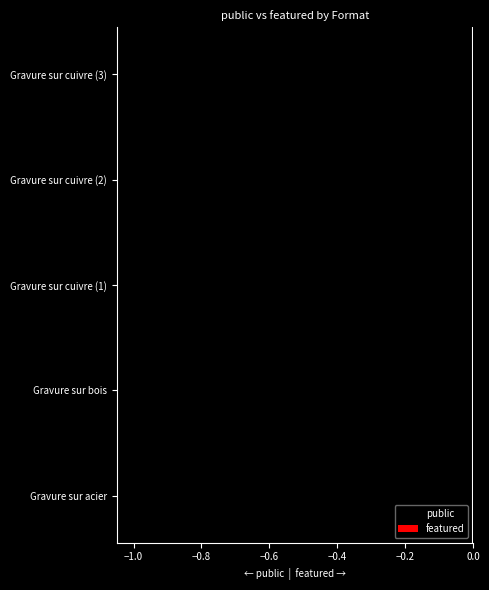

What is the sum of all public values?

-3.4